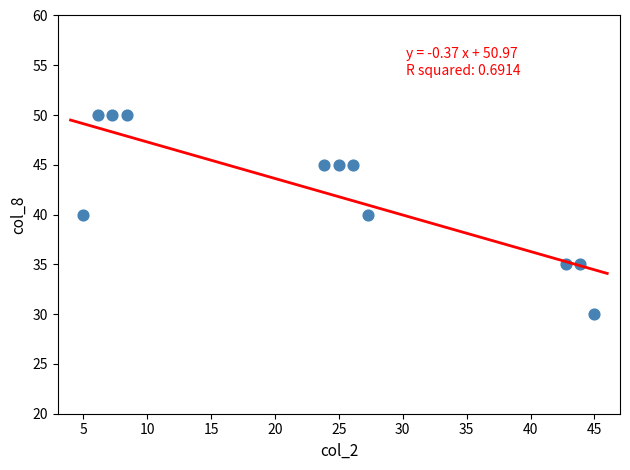

What is the average Y value?

42